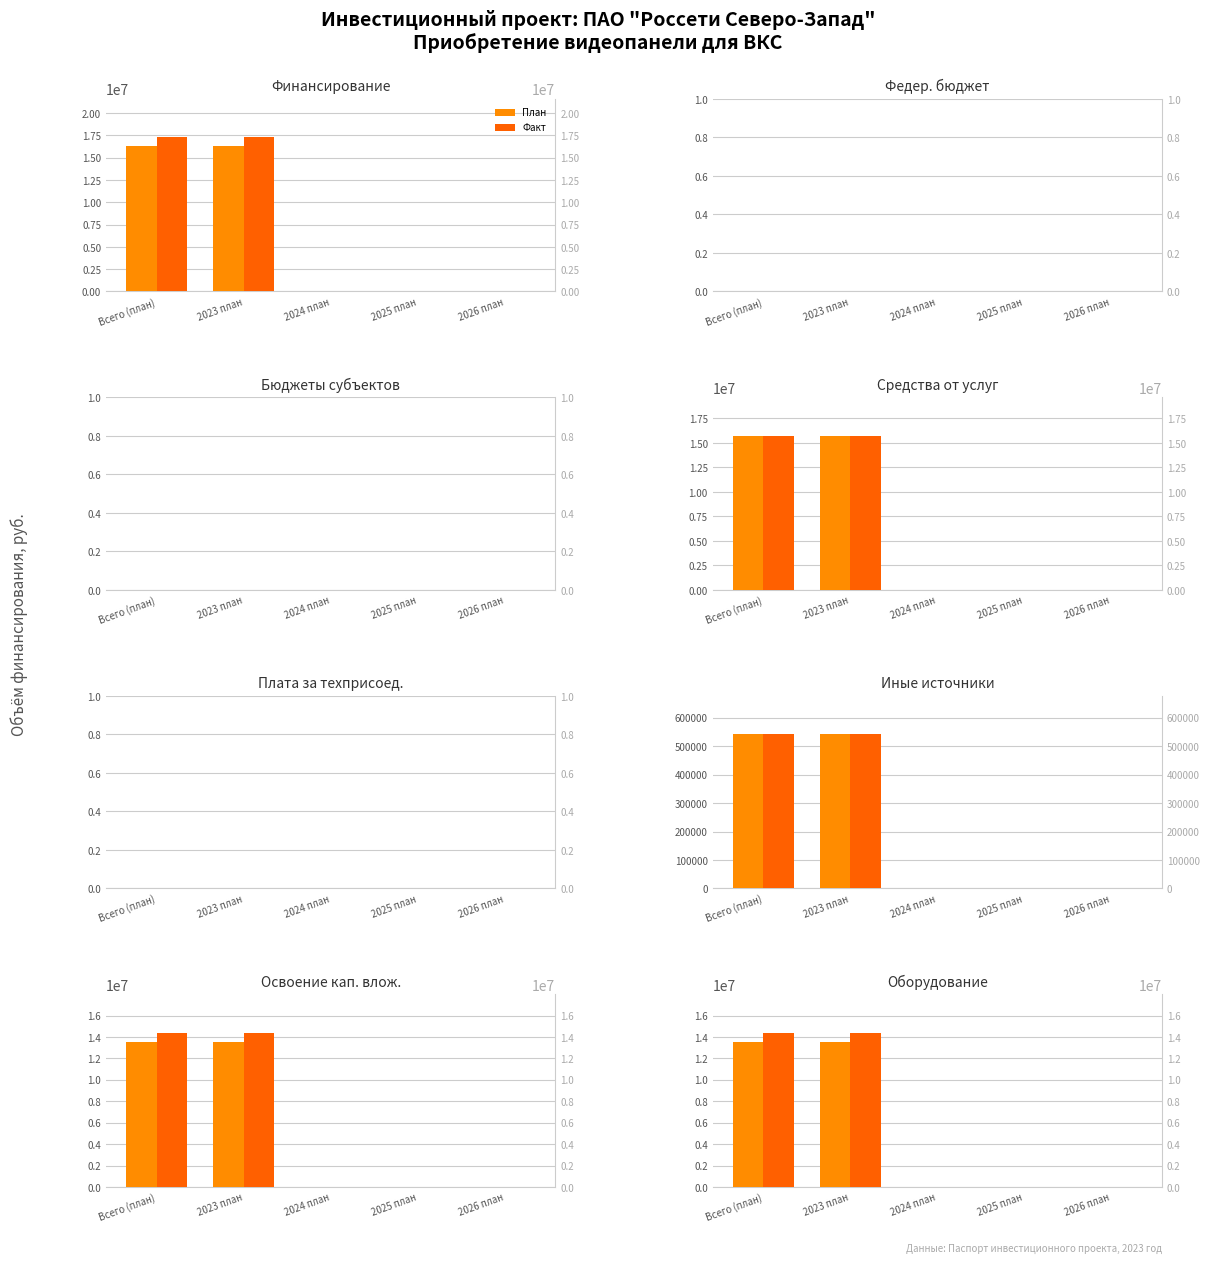

Are the bars grouped side by side (vs. stacked)?

Yes